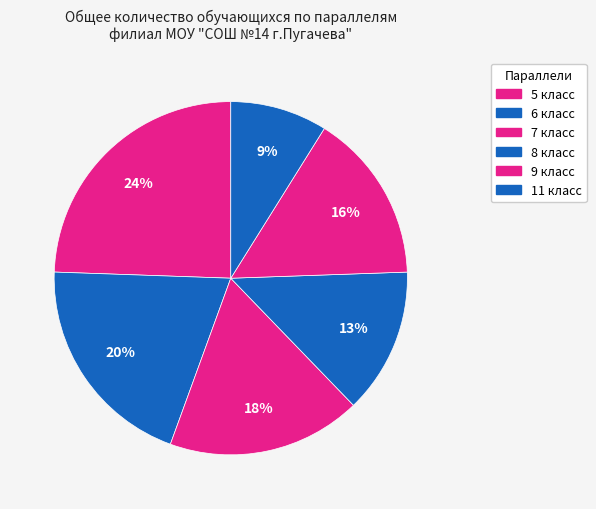

How many slices are in this pie chart?

6